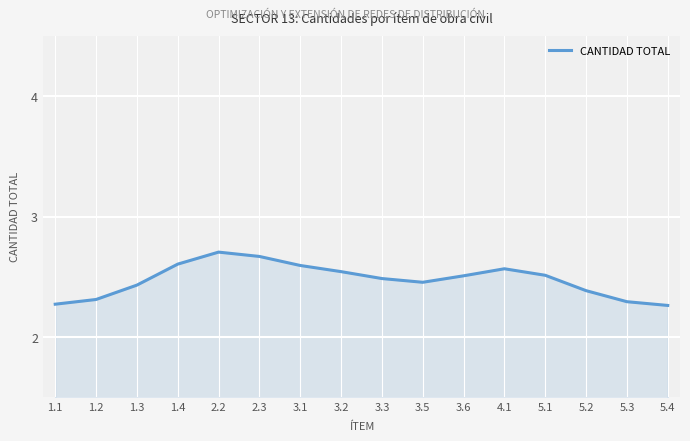

What position from the left is 2.3?

6